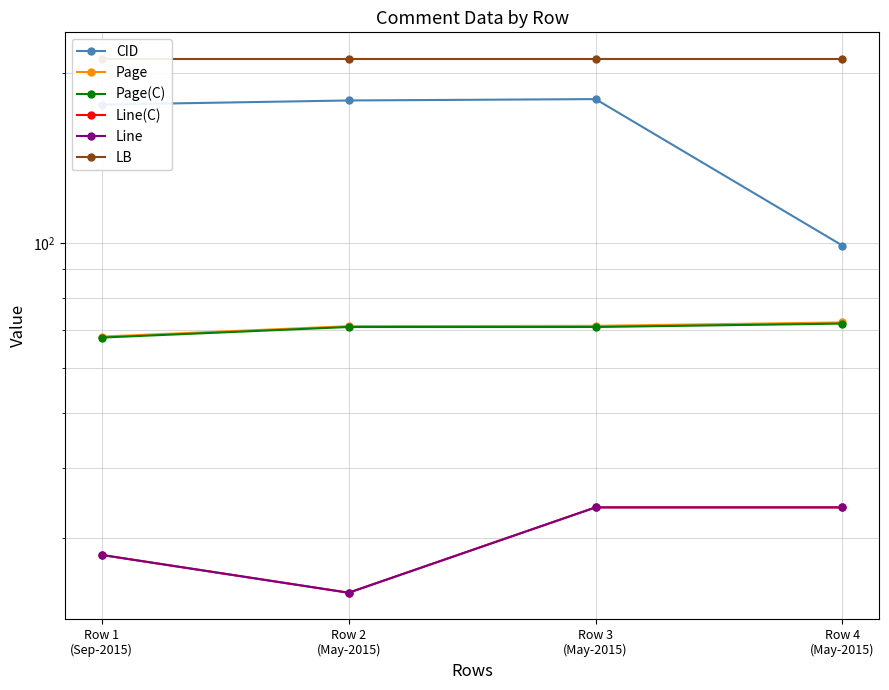

What is the label of the 4th point from the left?

Row 4
(May-2015)